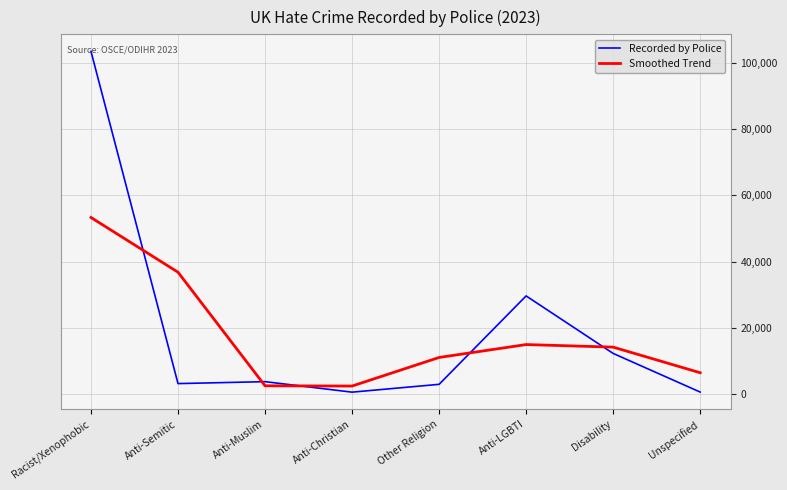

What is the approximate value of Smoothed Trend at Anti-LGBTI?

15046.7